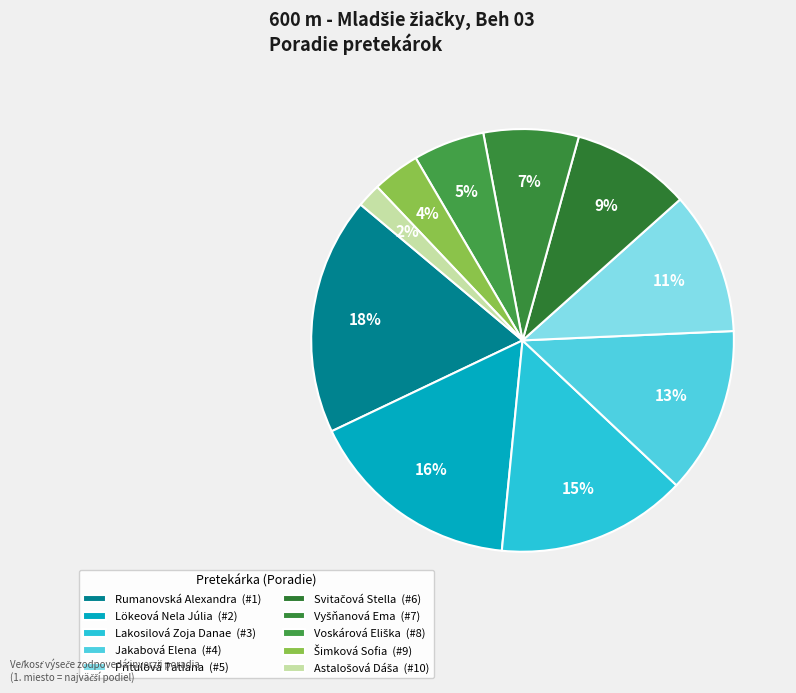

Count the number of slices in the pie.

10